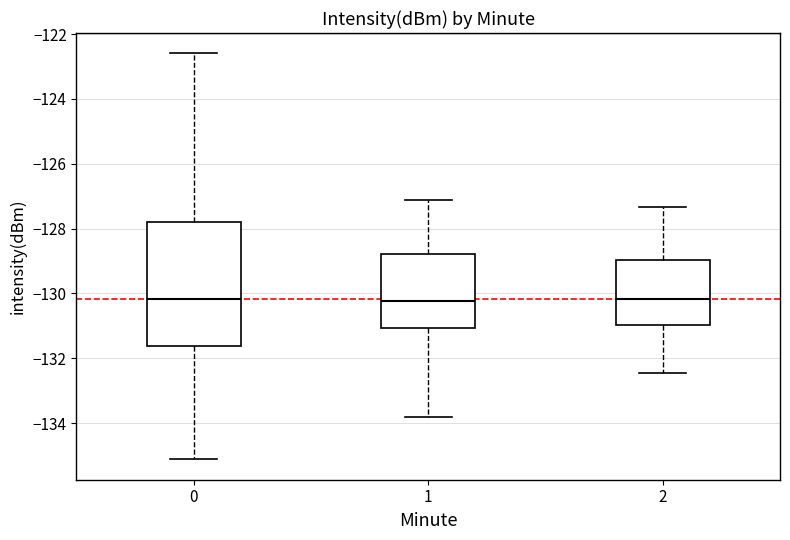

Comparing the boxes themselves (not the whiskers), which one is the tallest?

0